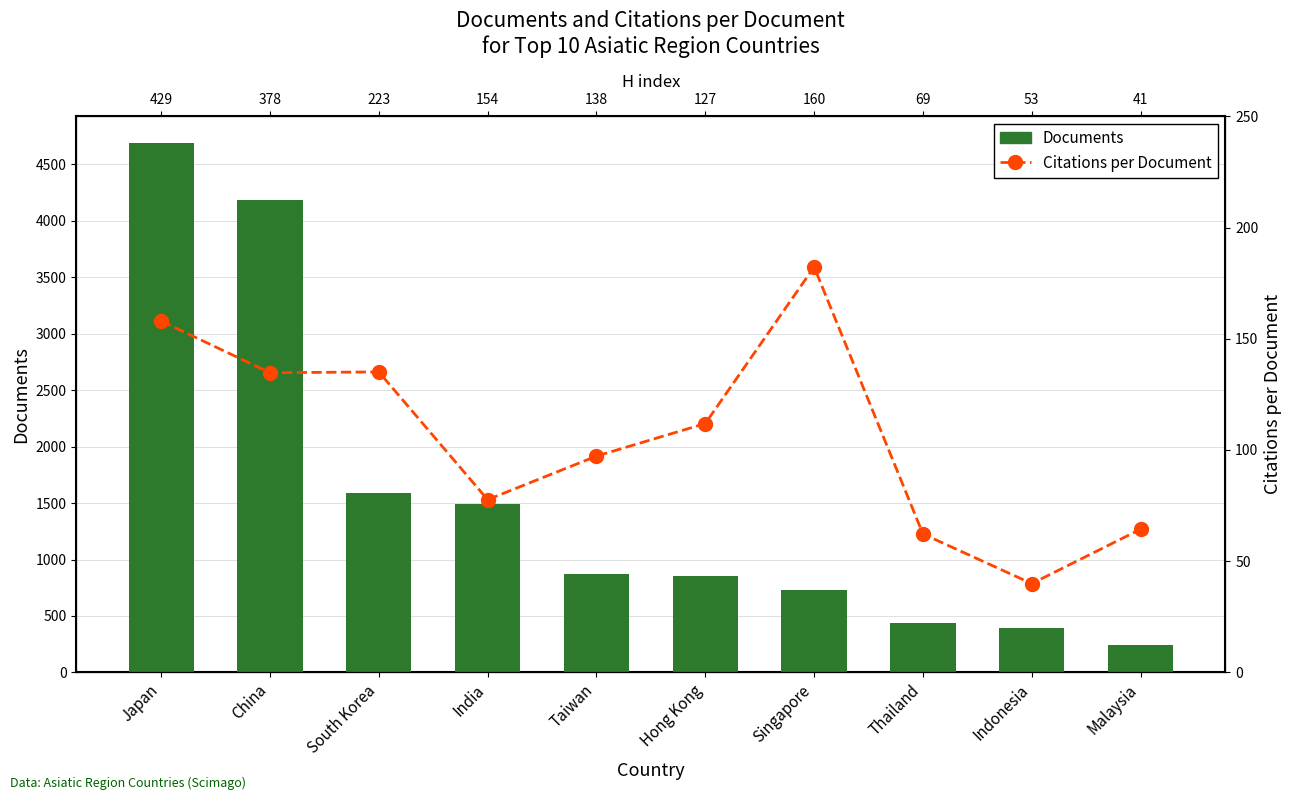

Count the number of data series in this chart.

2